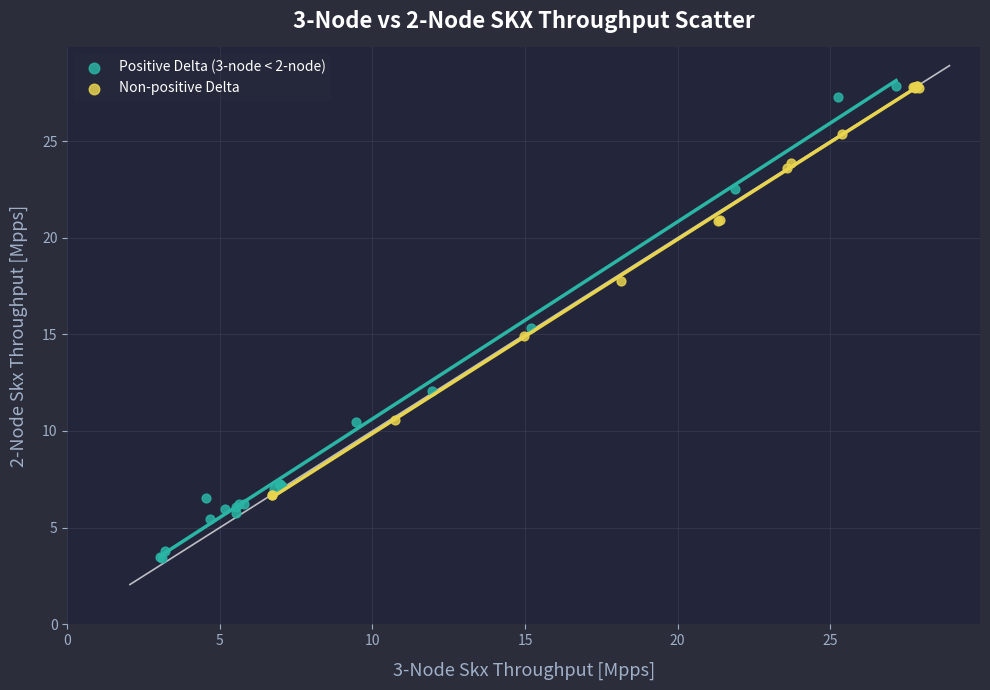

Which series has the largest Y range (max minus min)?

Positive Delta (3-node < 2-node)